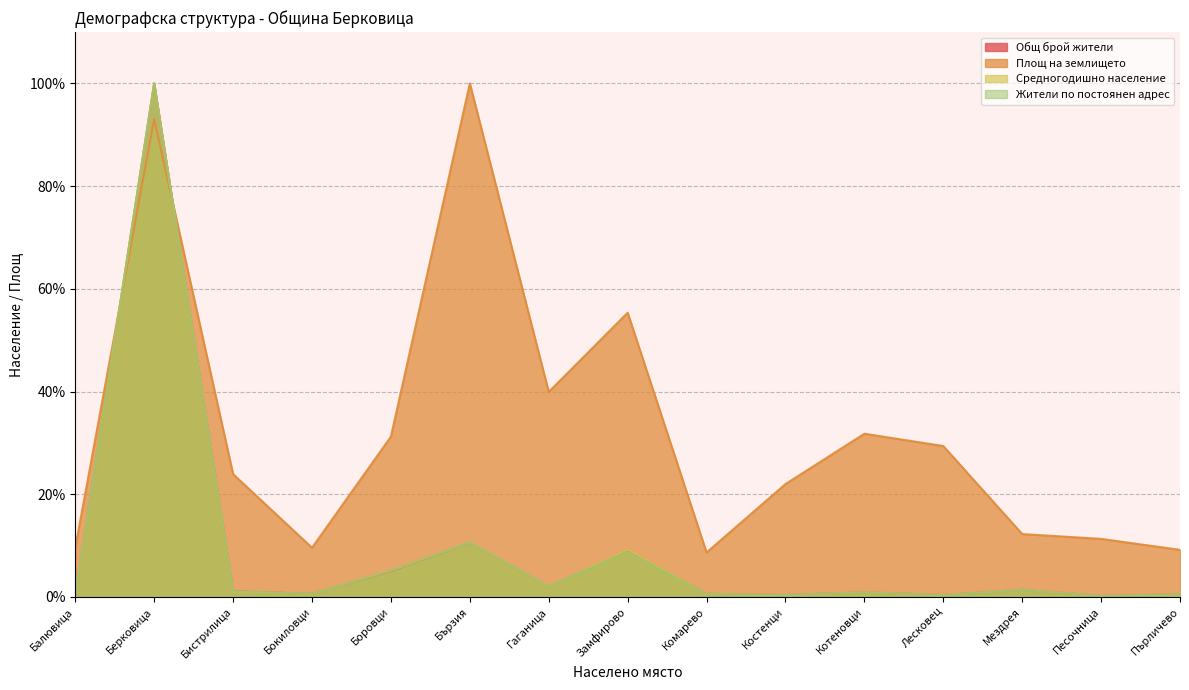

List the labels in order of Общ брой жители value, smallest first.

Песочница, Костенци, Балювица, Лесковец, Пърличево, Бокиловци, Комарево, Котеновци, Бистрилица, Мездрея, Гаганица, Боровци, Замфирово, Бързия, Берковица